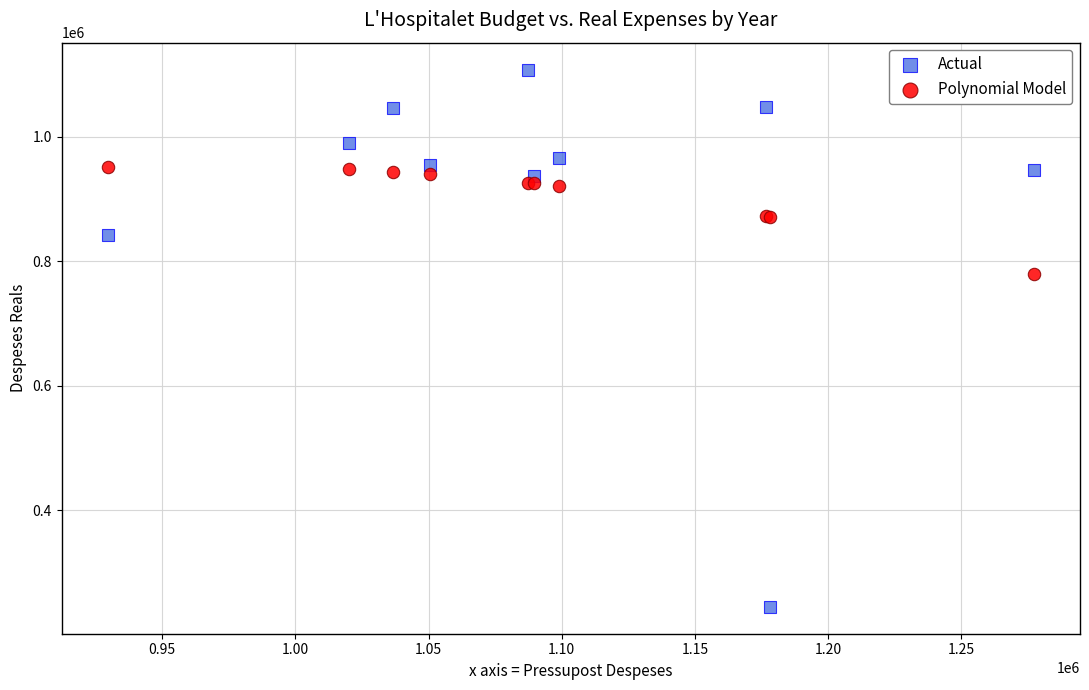

Which series reaches the minimum Y coordinate?

Actual